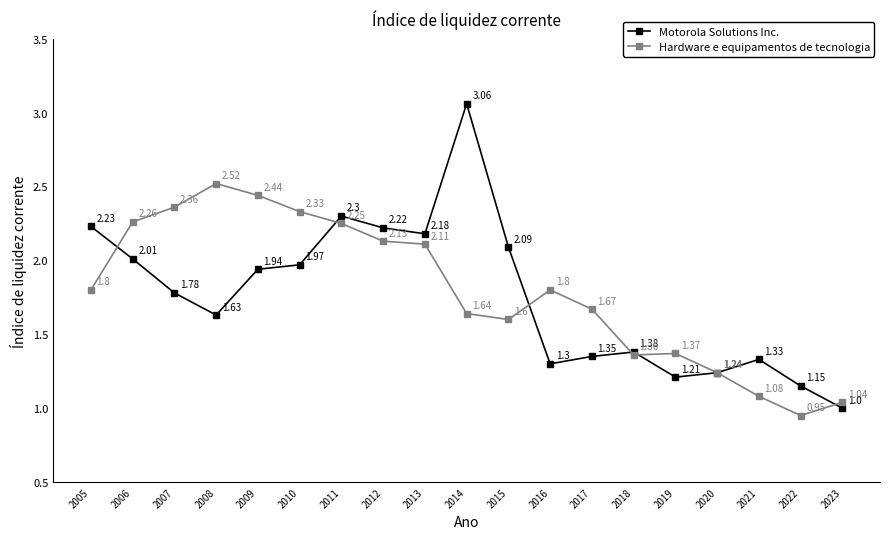

At which label does Motorola Solutions Inc. reach its peak?

2014